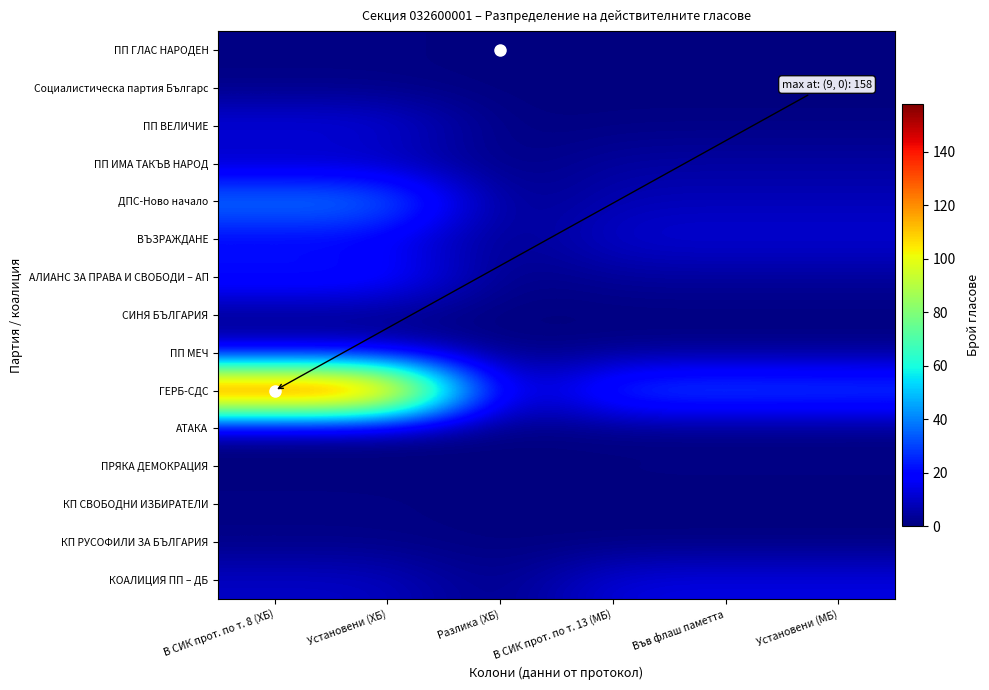

Count the number of categories in the chart.

6